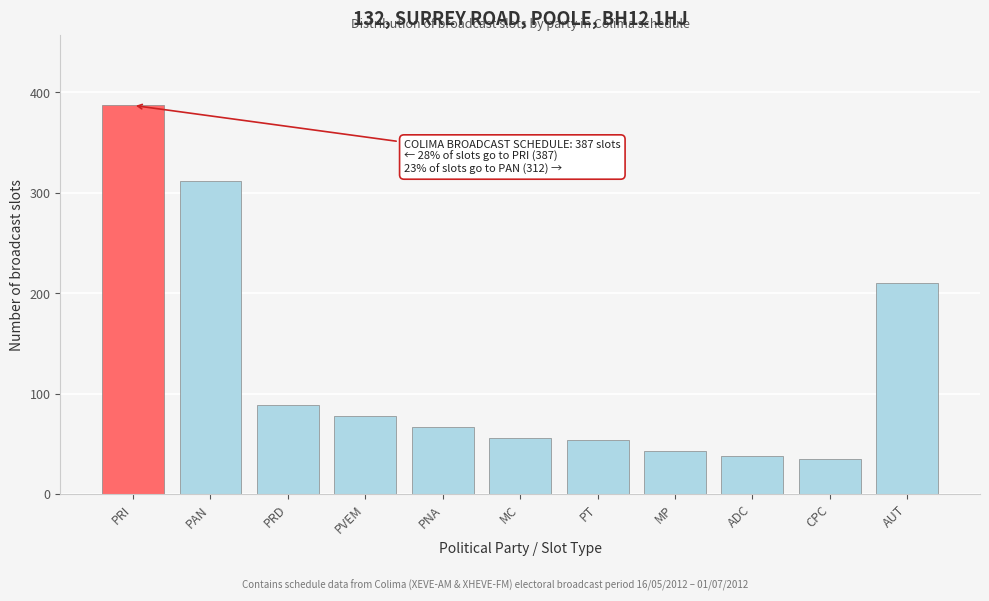

Reading left to right, transcribe all the data shown in this chart.

PRI=387	PAN=312	PRD=89	PVEM=78	PNA=67	MC=56	PT=54	MP=43	ADC=38	CPC=35	AUT=210